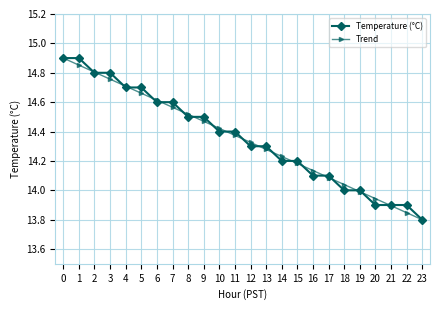

Is this an area chart (filled region under the line)?

No